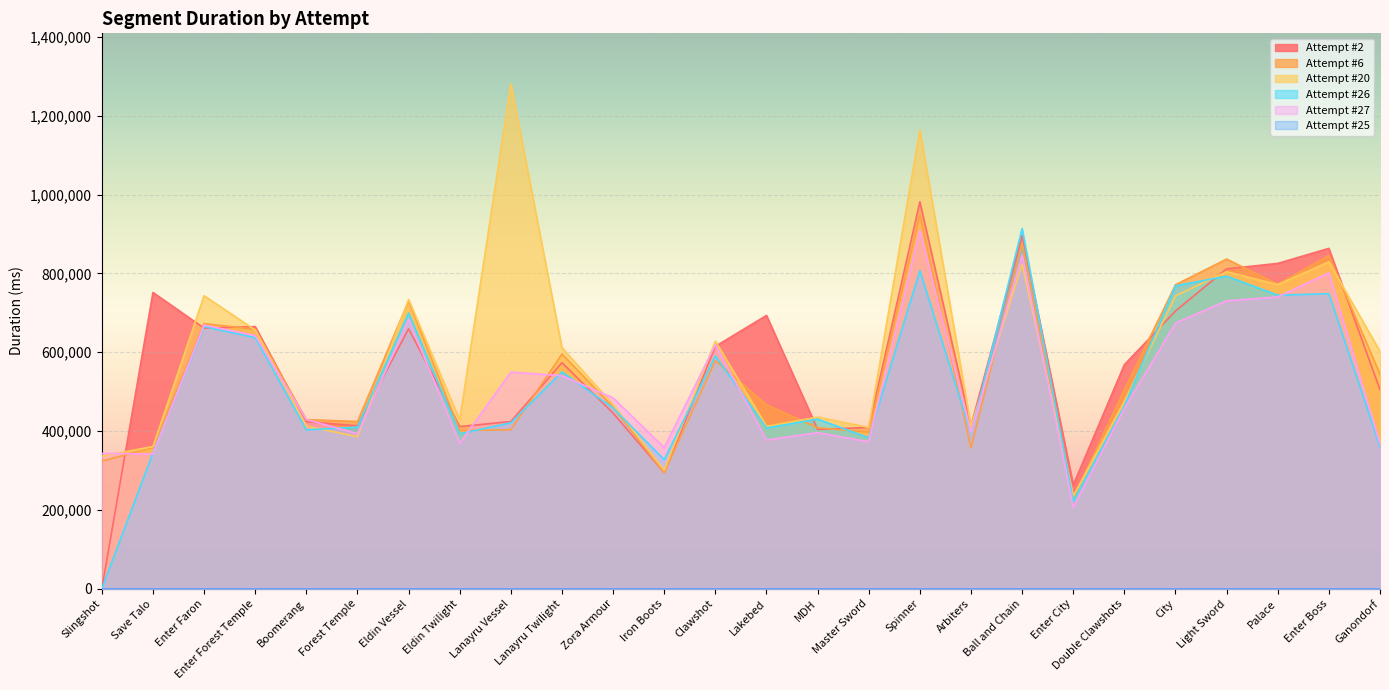

At which category is the sum across all series the highest?

Spinner